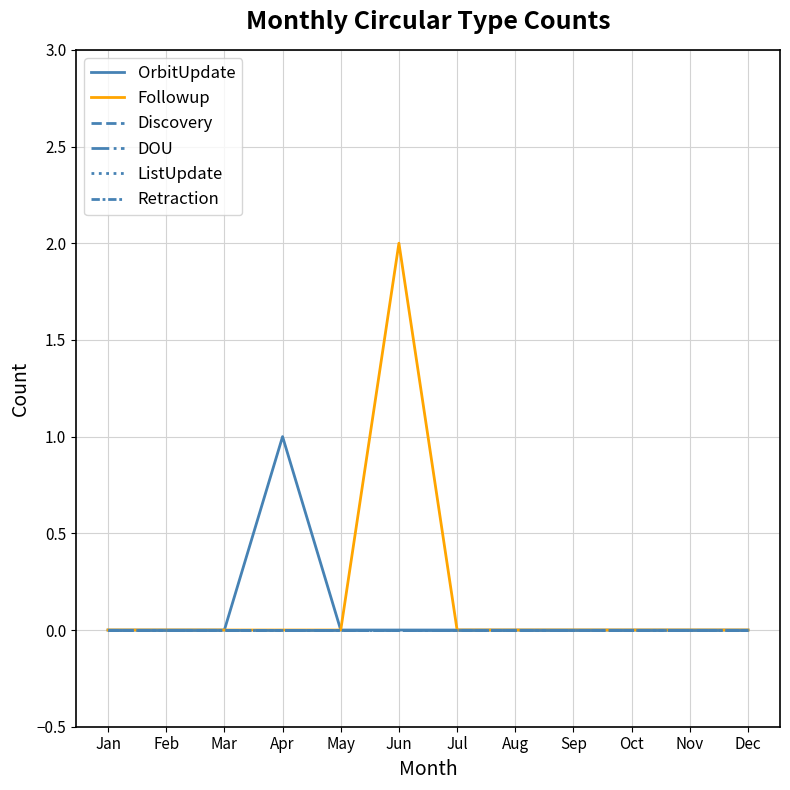

True or false: DOU has a value of 0 at Jun.

True